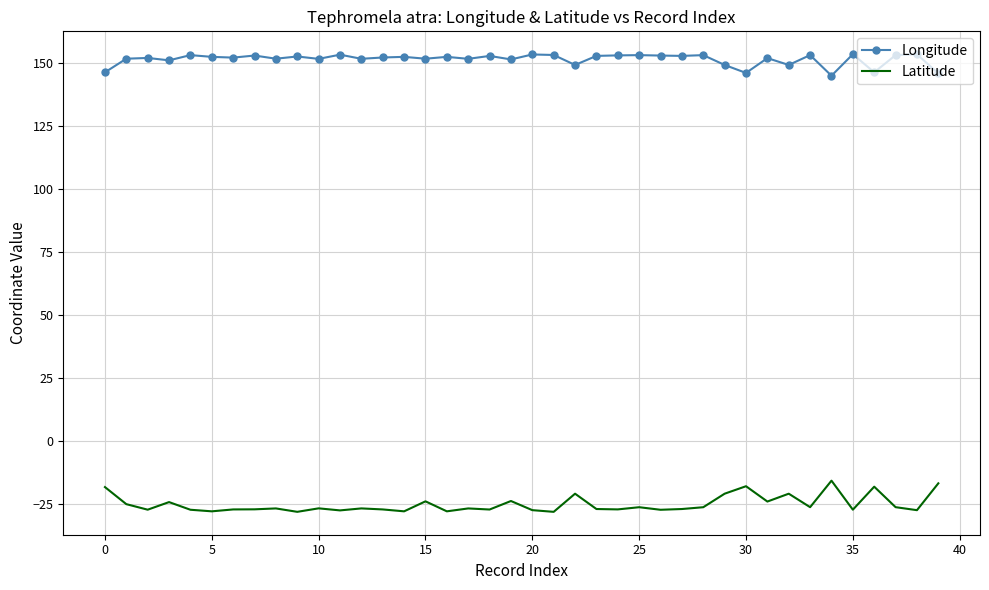

What is the difference between the maximum and minimum values in the Longitude series?

8.5